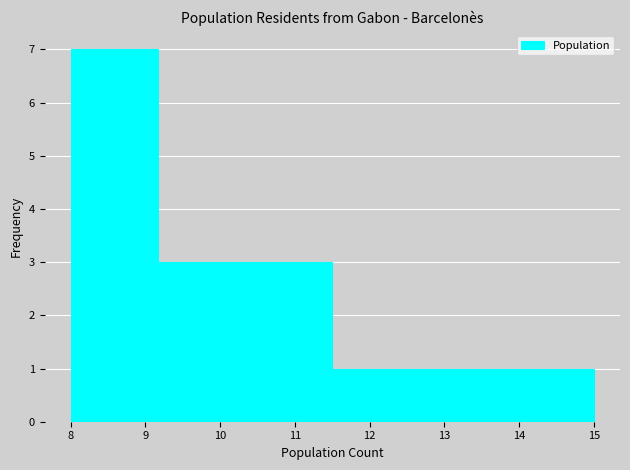

Reading left to right, transcribe this chart: for each bar, give the range it covers on the x-axis and its height. Neither the bar edges nor the heights are printed on the chart, so give them approximately, as read against the axes.

8.0 to 9.2: 7
9.2 to 10.3: 3
10.3 to 11.5: 3
11.5 to 12.7: 1
12.7 to 13.8: 1
13.8 to 15.0: 1